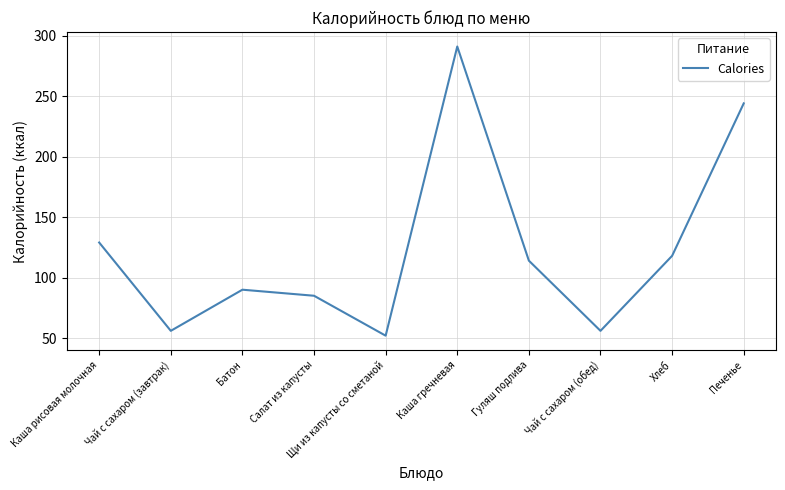

Where does the data first go above 114?

Каша рисовая молочная